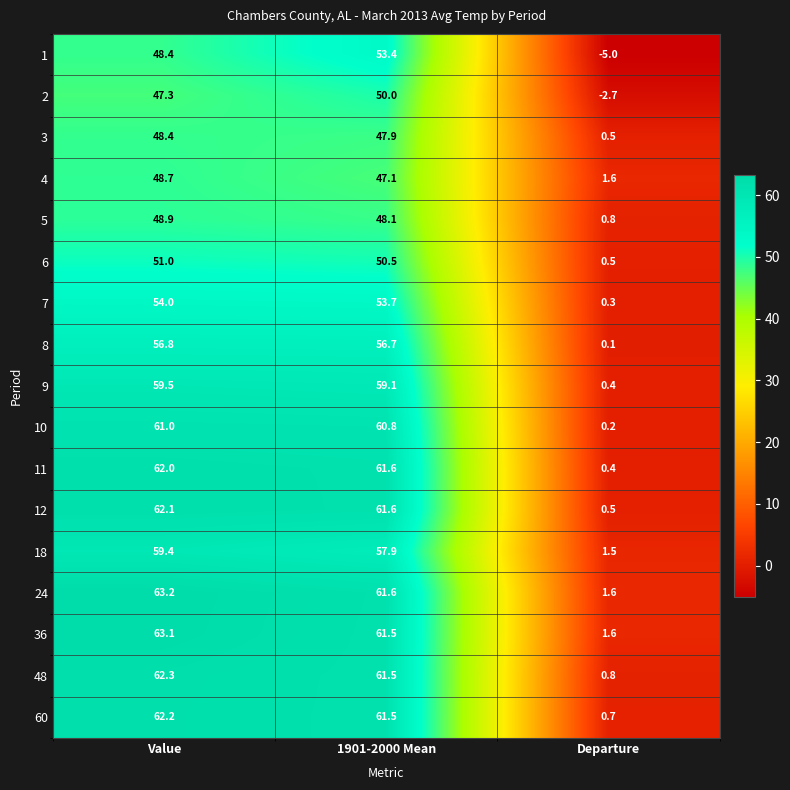

Which category has the highest value in the 48 series?

Value